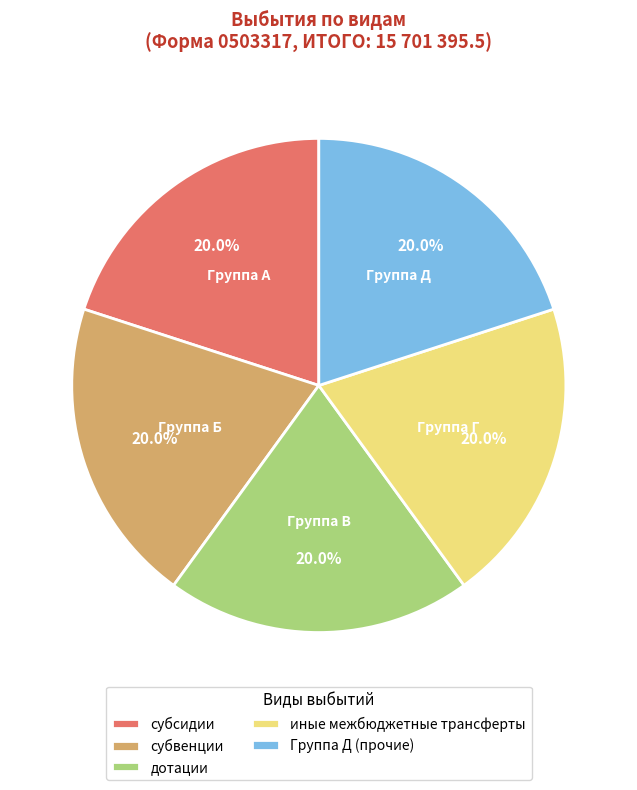

Is it true that дотации is 11% of the pie?

False